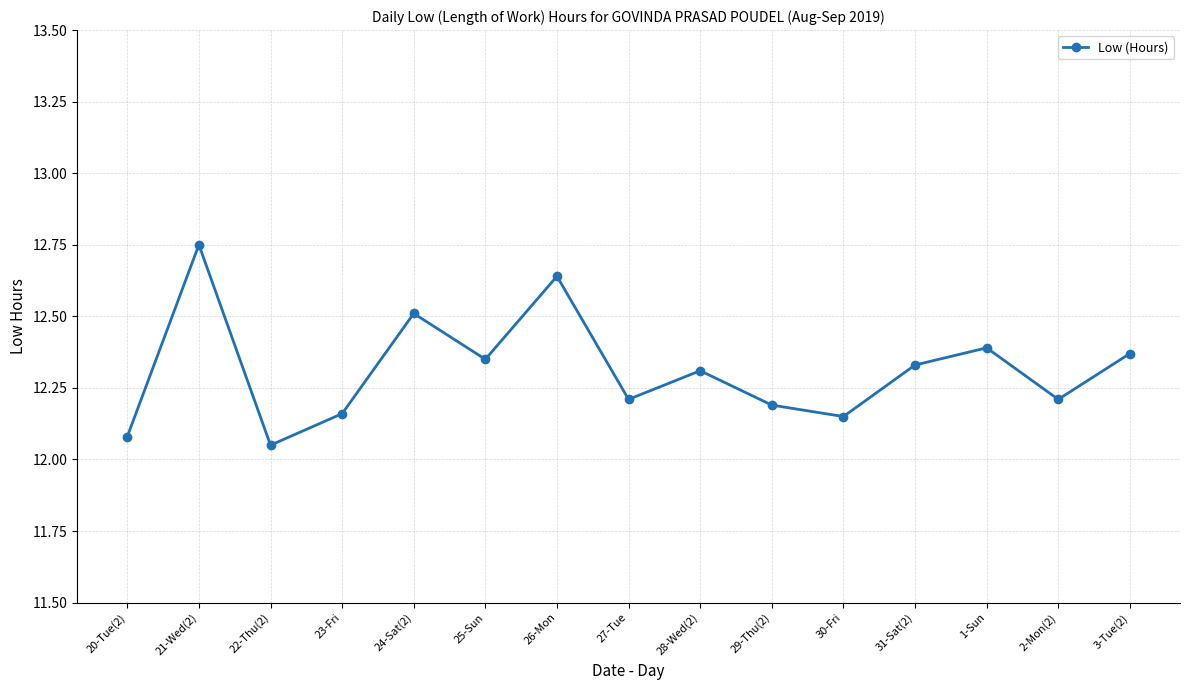

Between 22-Thu(2) and 24-Sat(2), which is larger?

24-Sat(2)